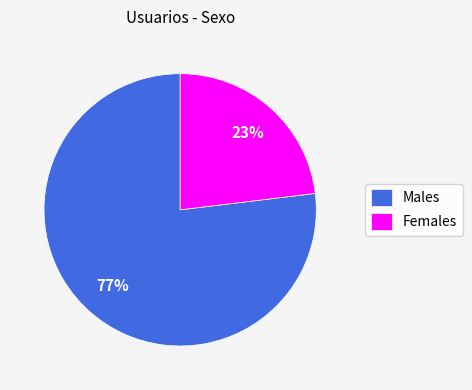

What is the smallest slice in the pie chart?

Females